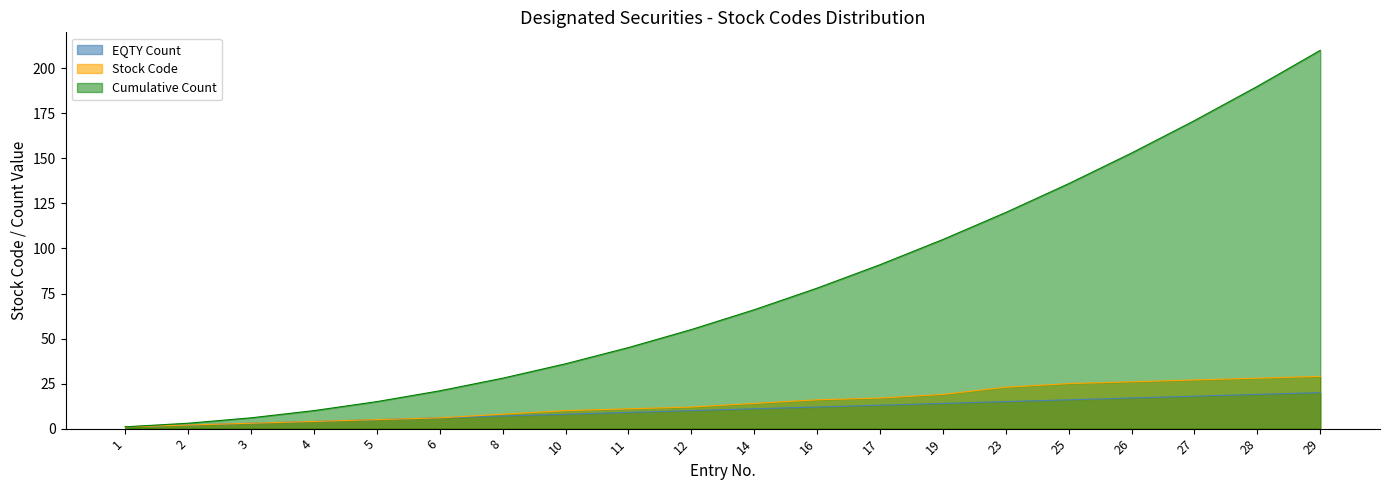

Rank the series by their maximum value, from lowest to highest.

EQTY Count, Stock Code, Cumulative Count